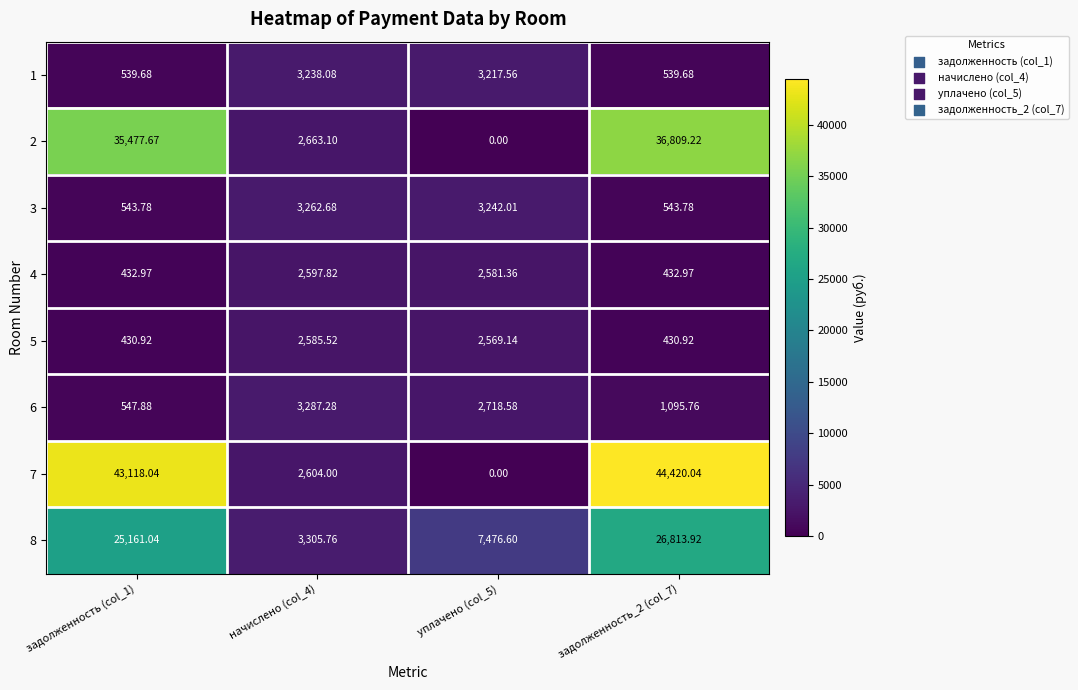

Is the value of 7 at задолженность (col_1) greater than the value of 3 at задолженность (col_1)?

Yes